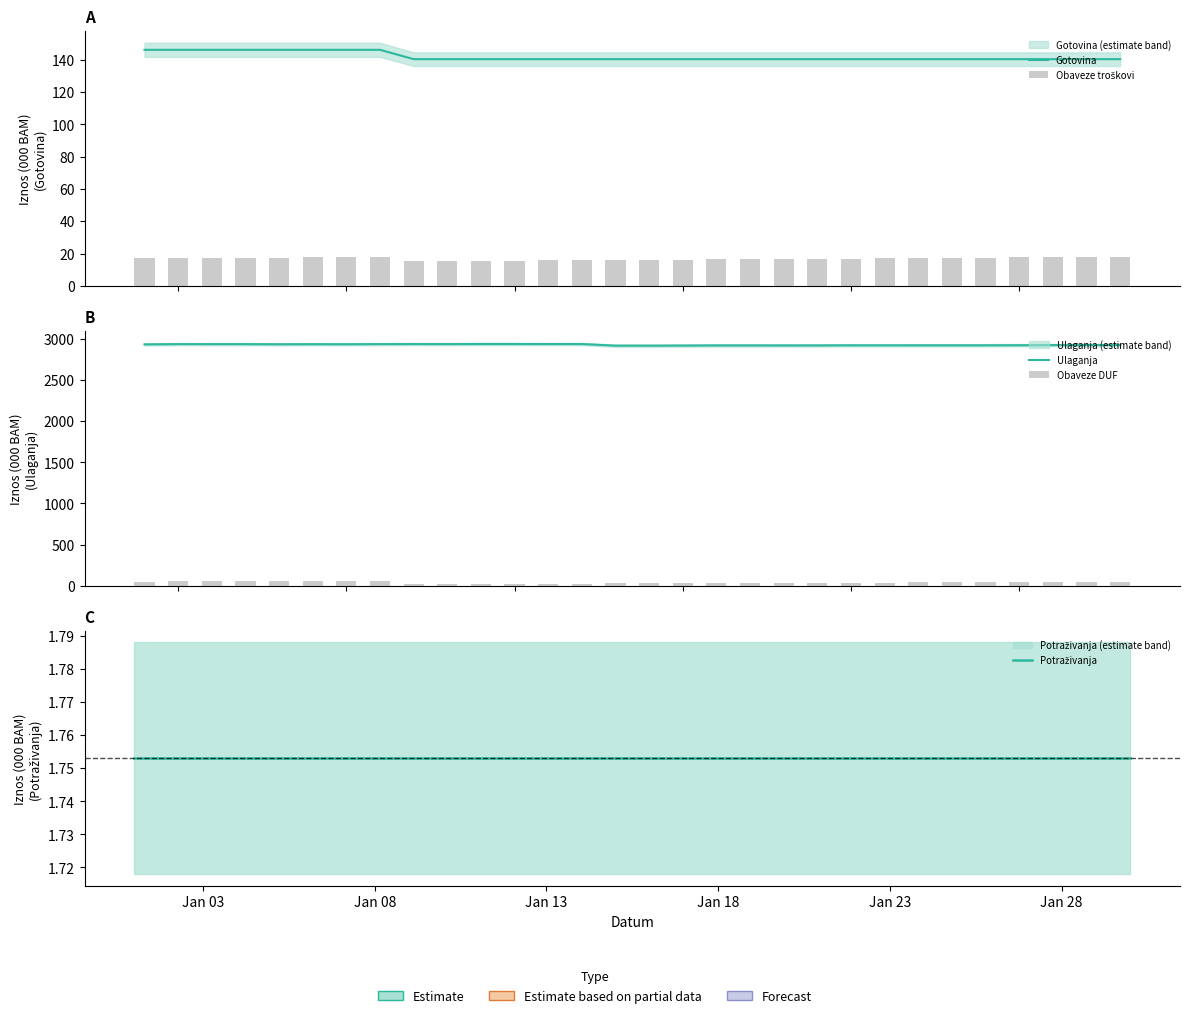

Count the number of data series in this chart.

5